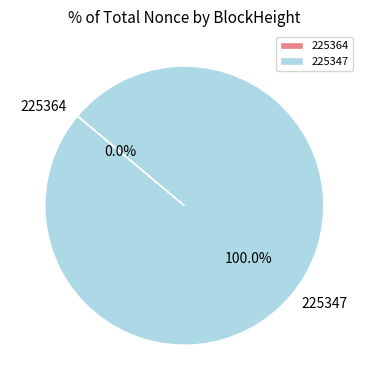

Is it true that 225364 is 1% of the pie?

False